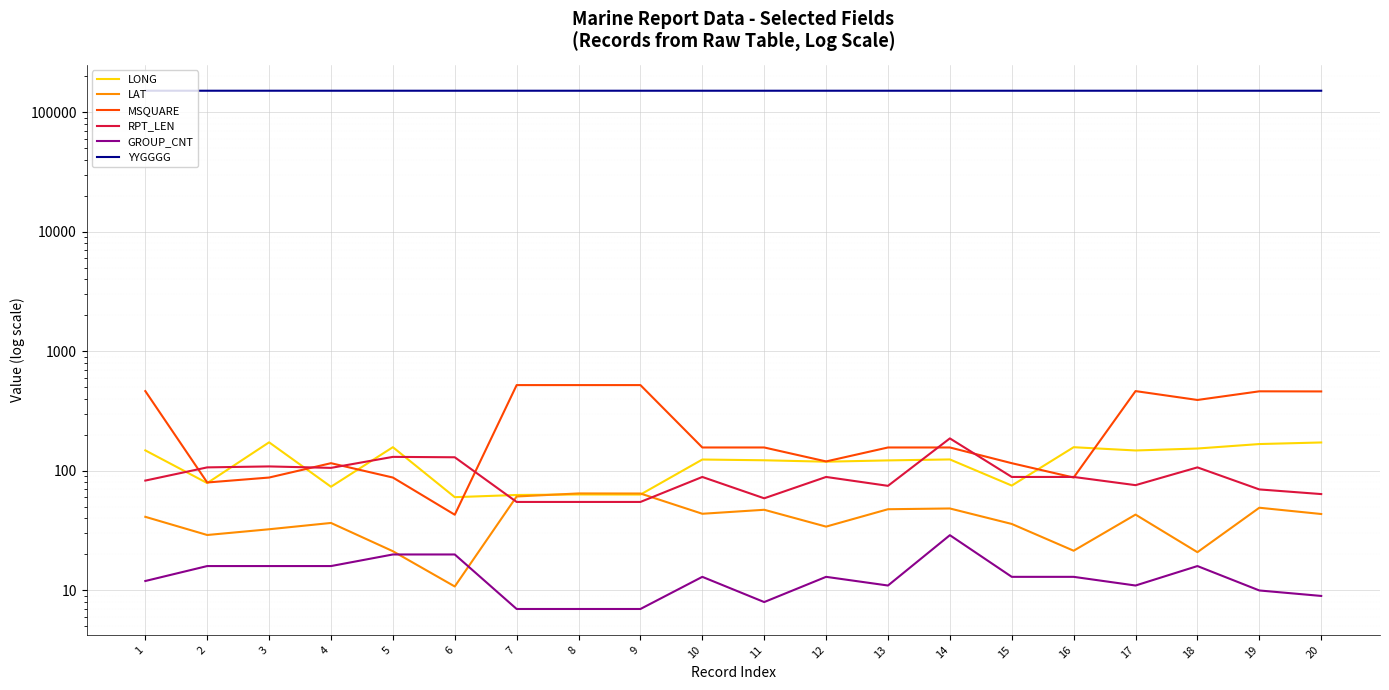

Where is LAT nearest to the value 37?

4